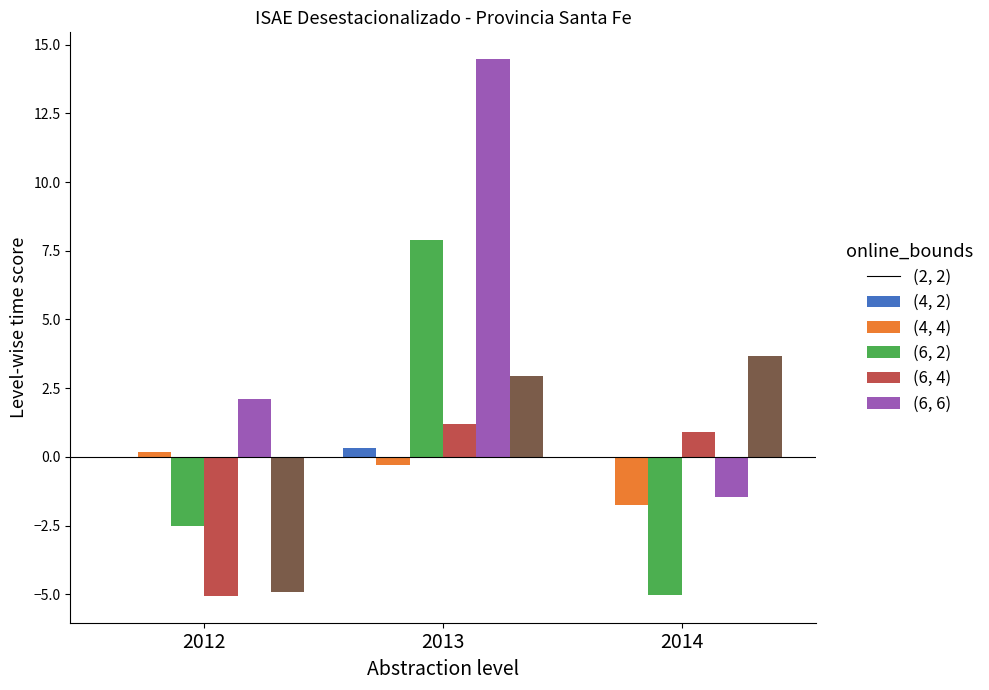

At which category is the sum across all series the highest?

2013